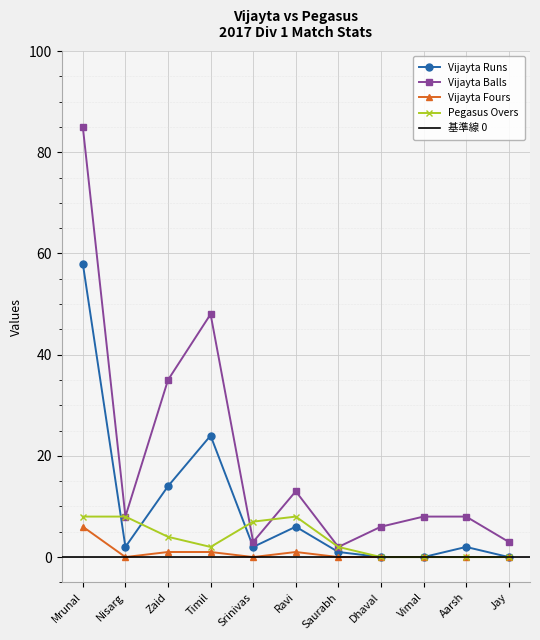

Does the chart display data point markers on the line(s)?

Yes